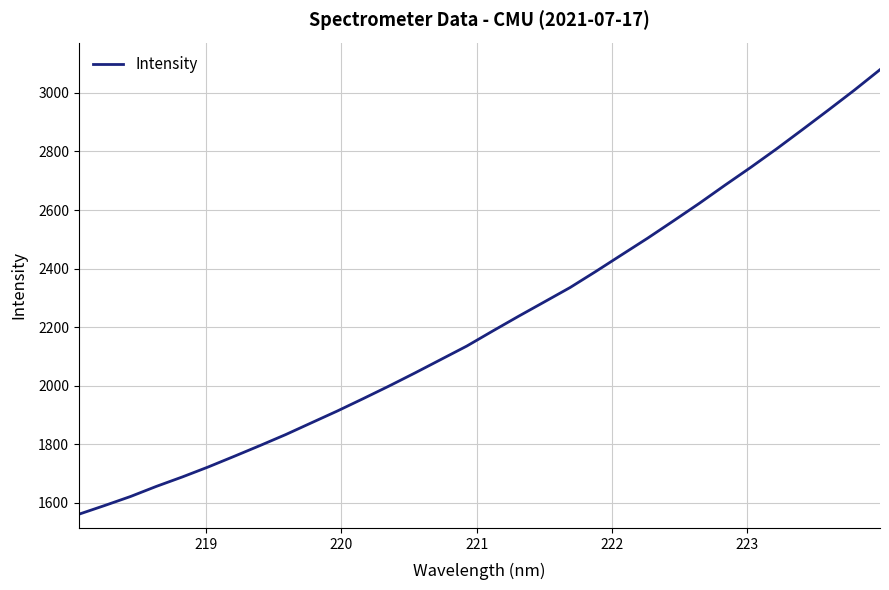

What is the smallest value displayed?

1560.6